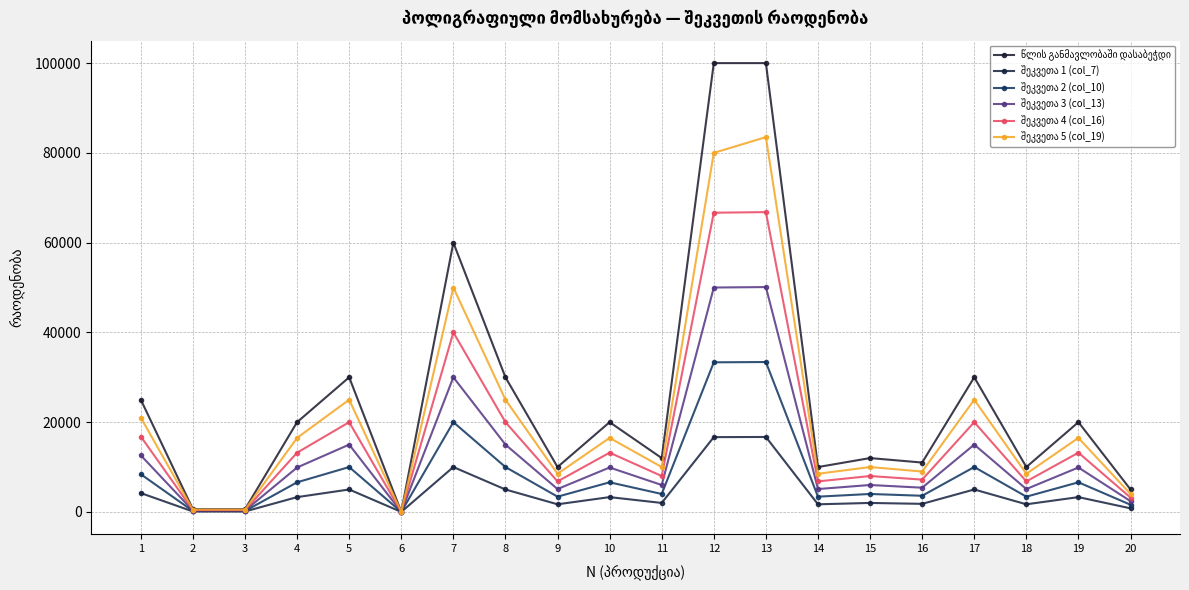

Is it true that შეკვეთა 5 (col_19) equals 16500 at 4?

True